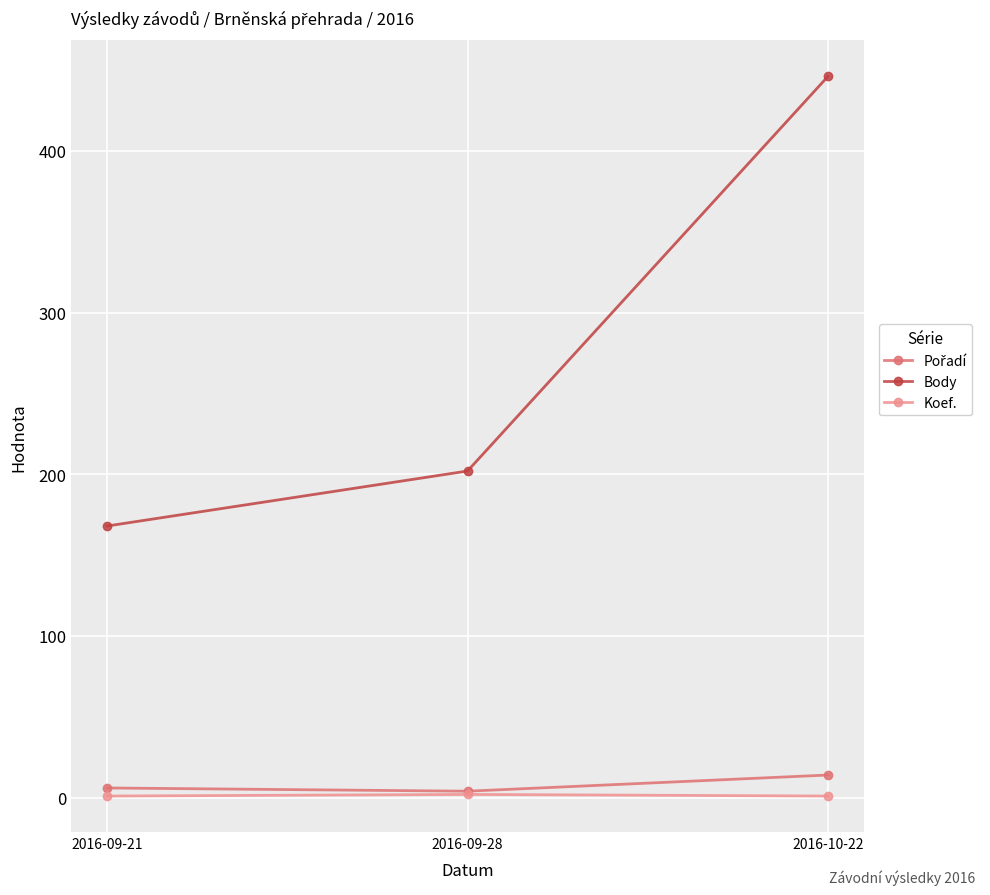

What is the label of the 2nd point from the left?

2016-09-28